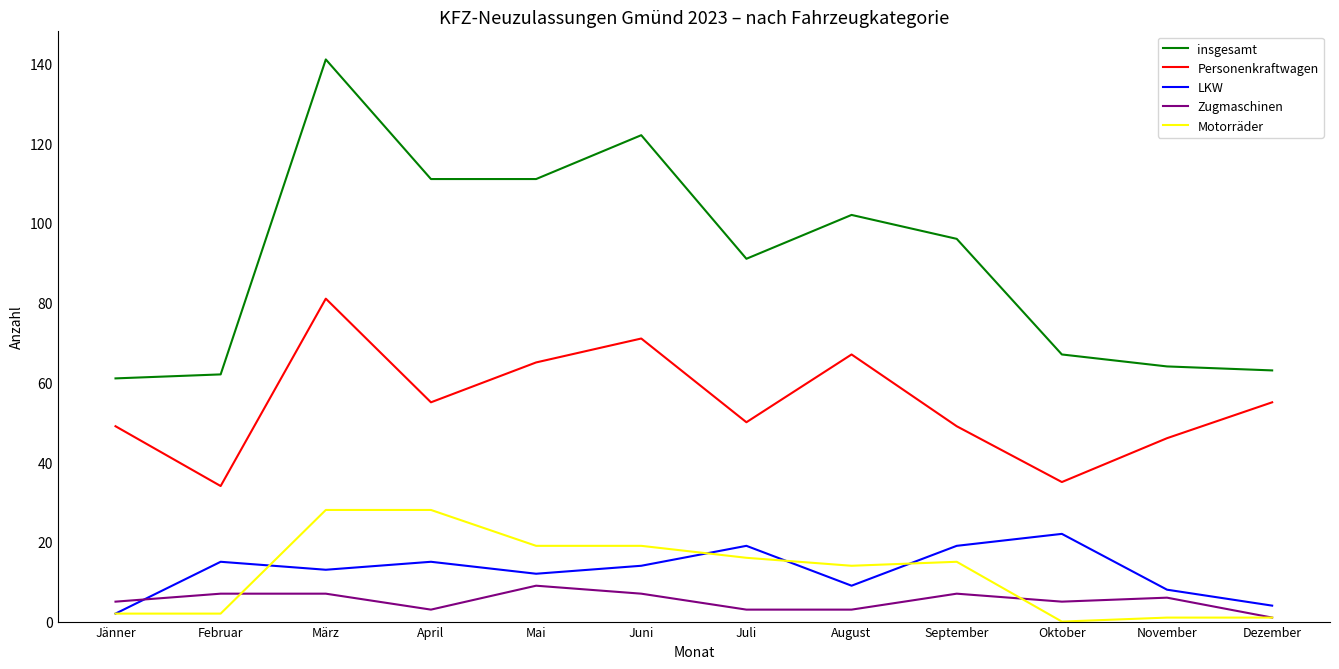

True or false: insgesamt and LKW cross at least once.

False